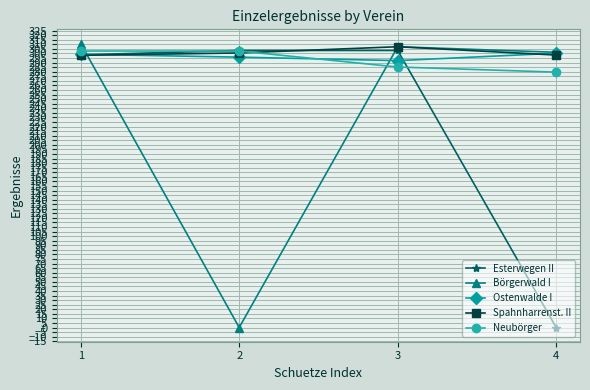

What is the spread (max minus min) of values at 2?

303.3